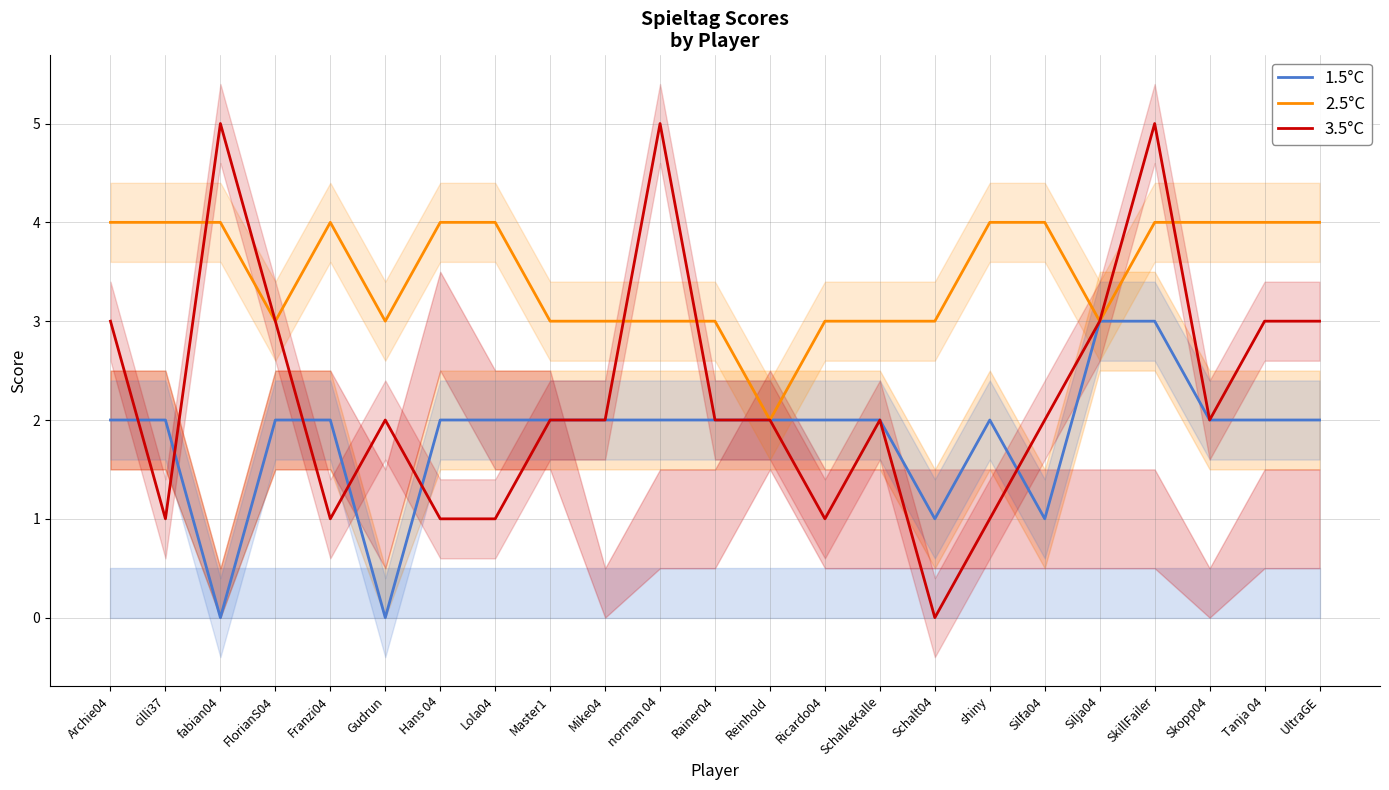

What is the greatest value displayed?

5